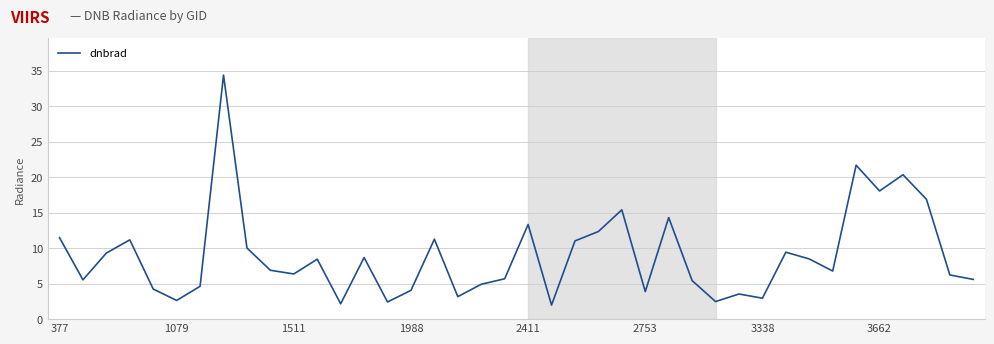

What is the difference between the maximum and minimum values?

32.4